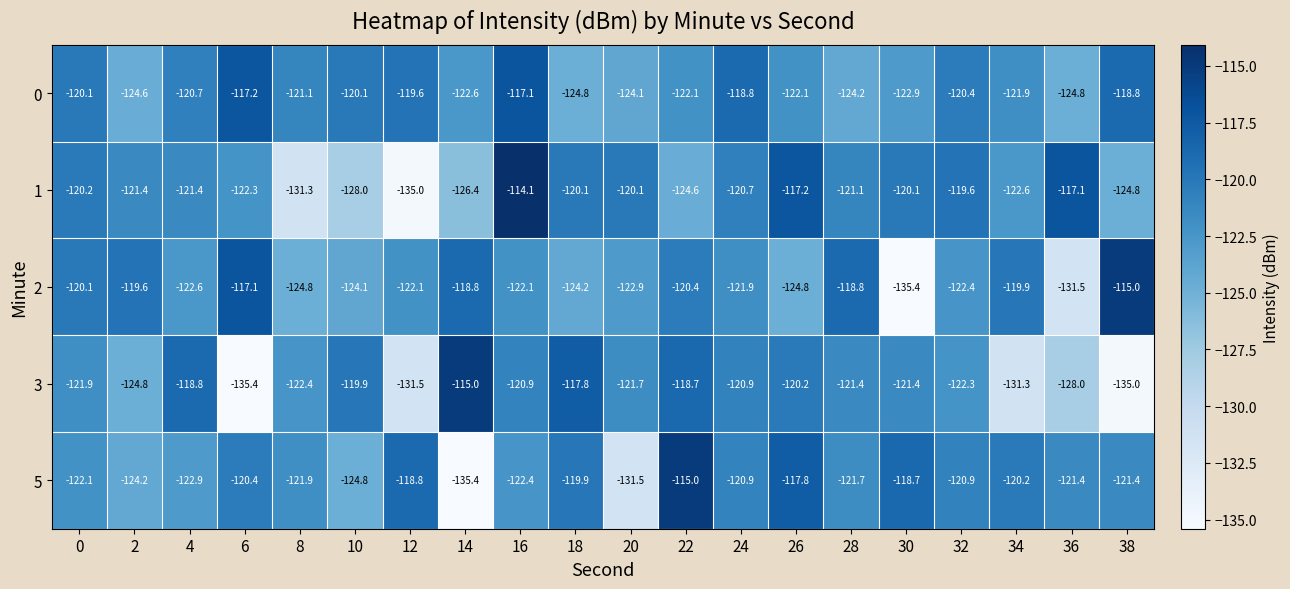

What is the minimum value shown in the chart?

-135.4